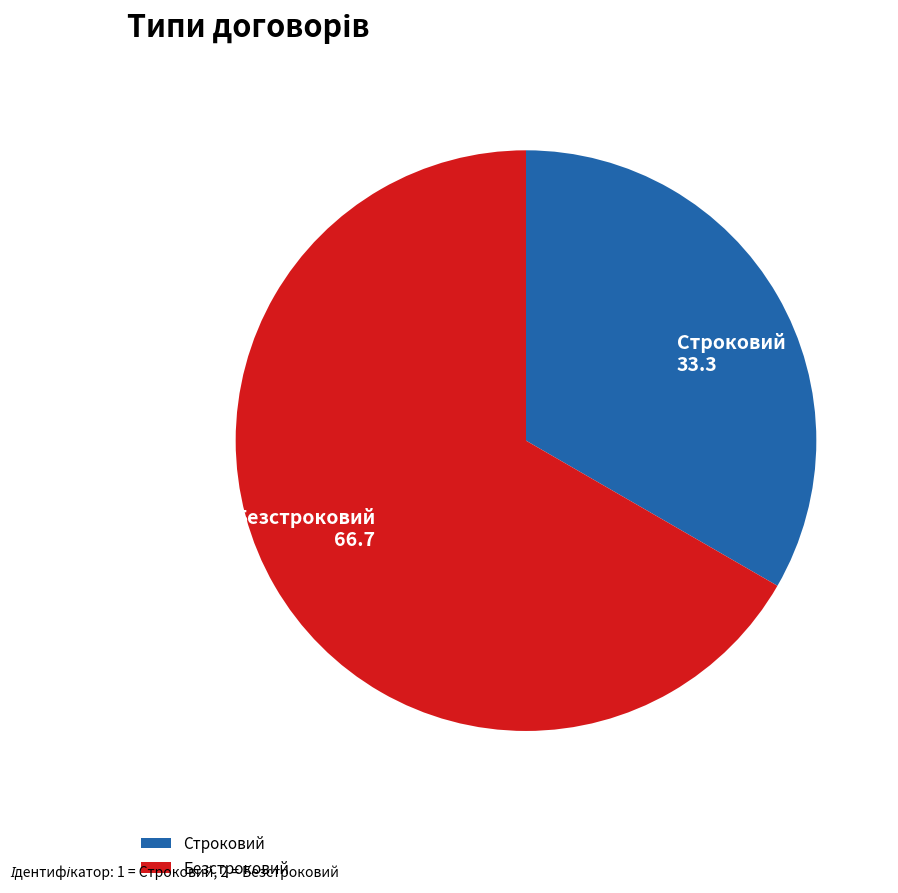

What is the ratio of the value at Безстроковий to the value at Строковий?

2.0